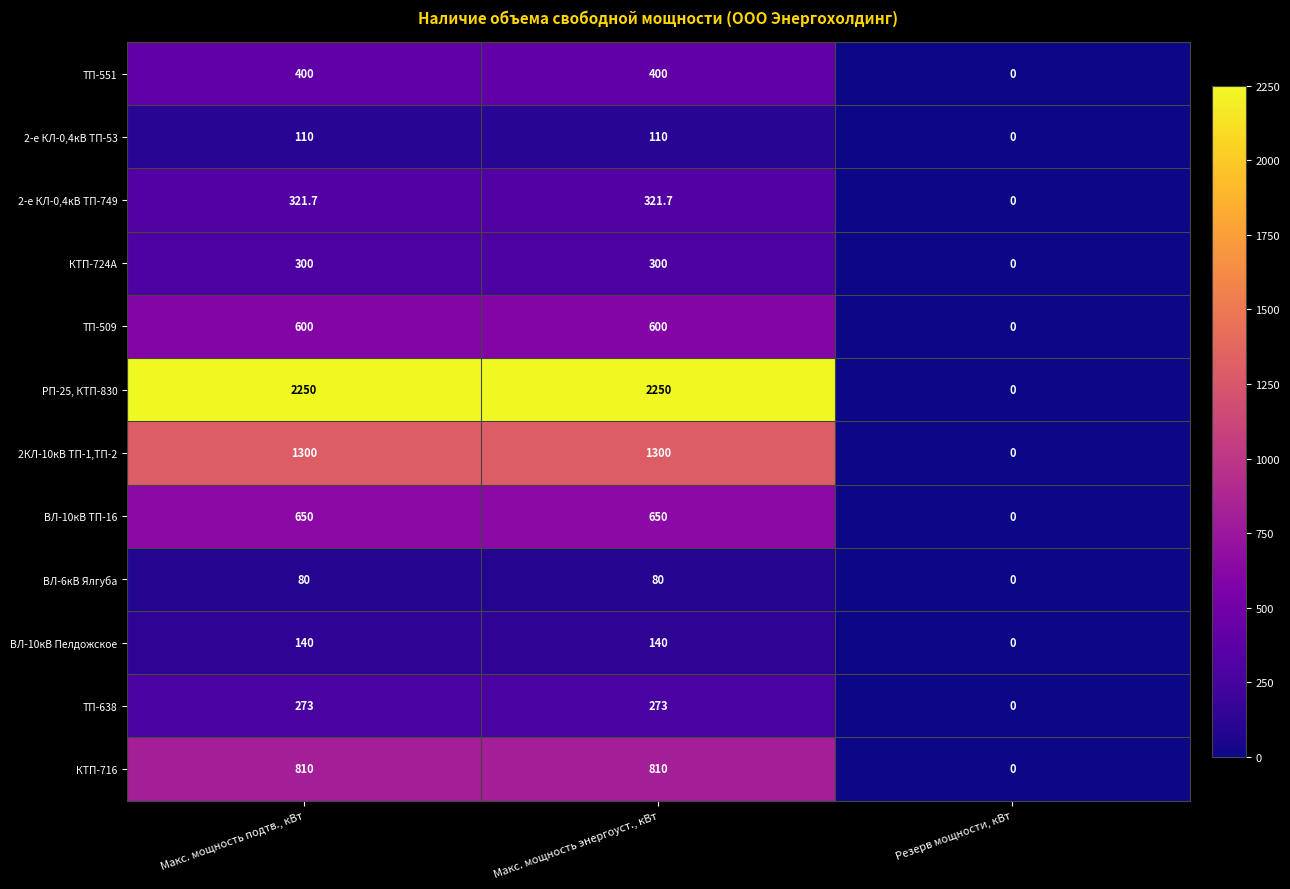

How many 2-е КЛ-0,4кВ ТП-53 values are between 0 and 110?

3